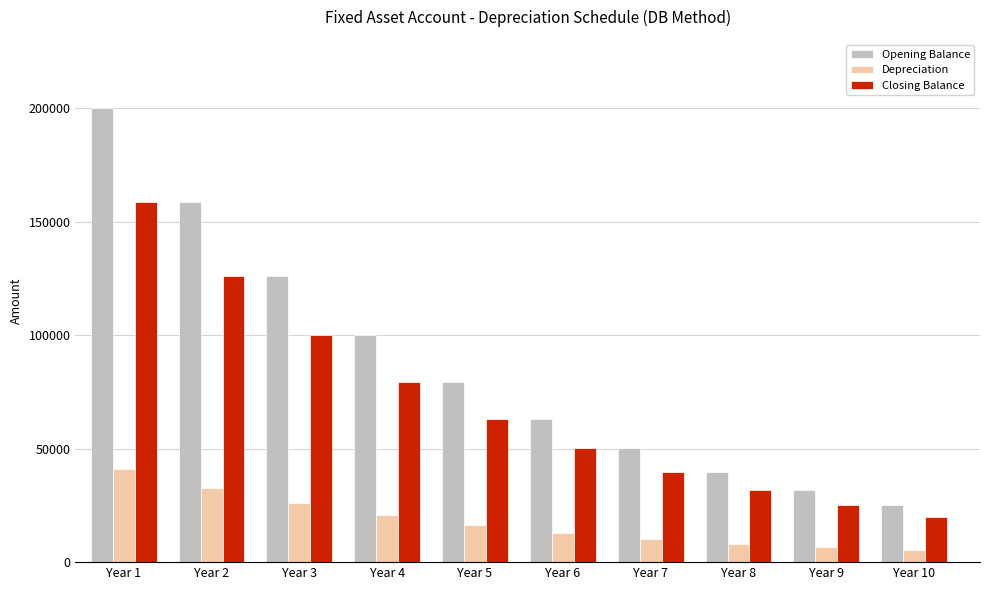

How many values in the Opening Balance series are below 79490?

5